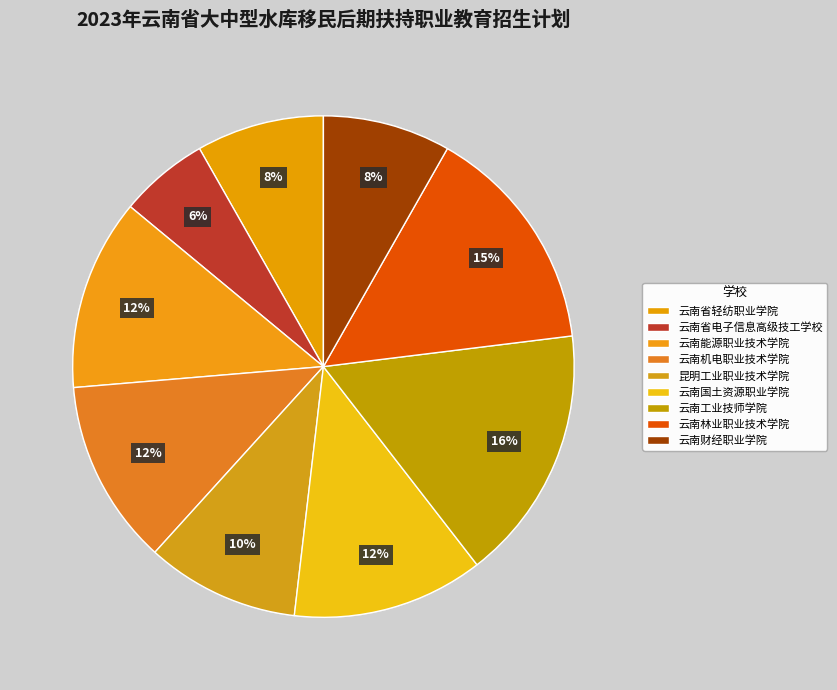

What is the largest slice in the pie chart?

云南工业技师学院